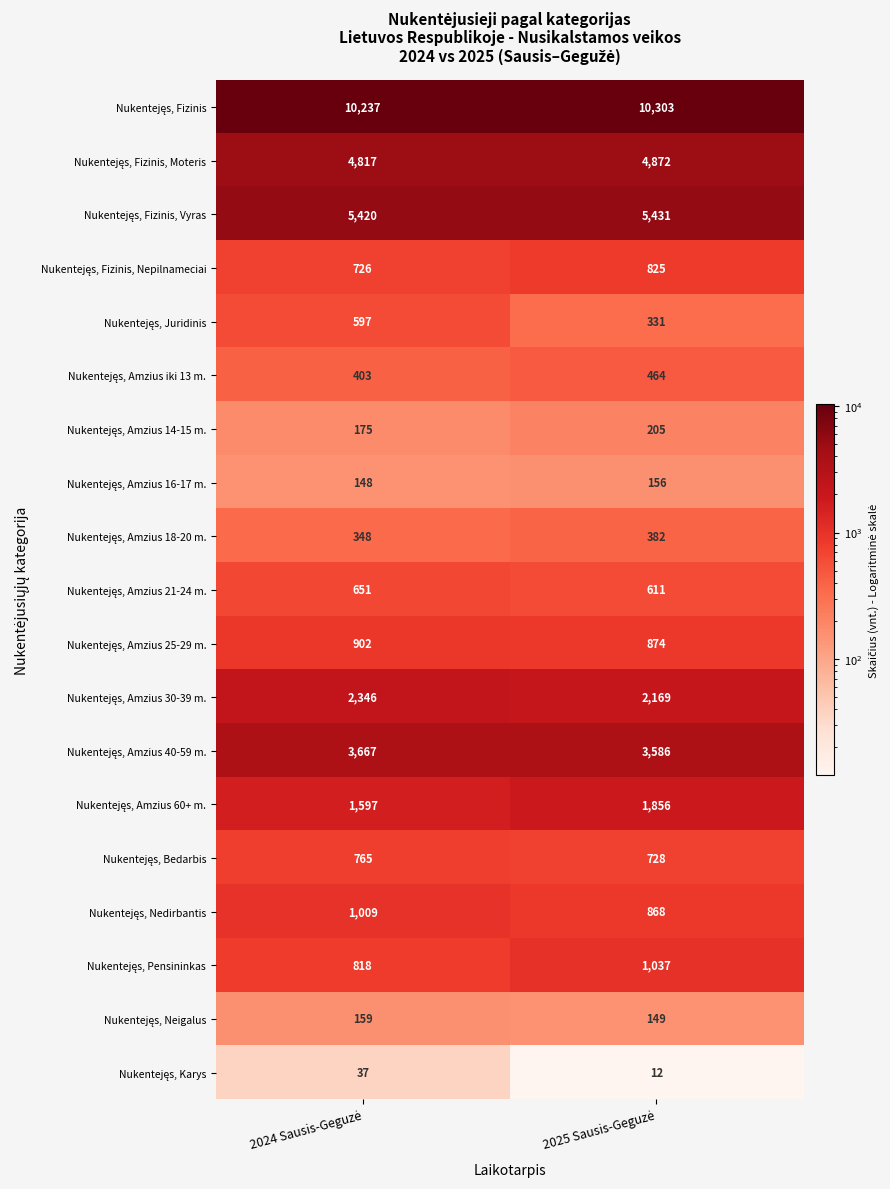

What is the smallest value displayed?

12